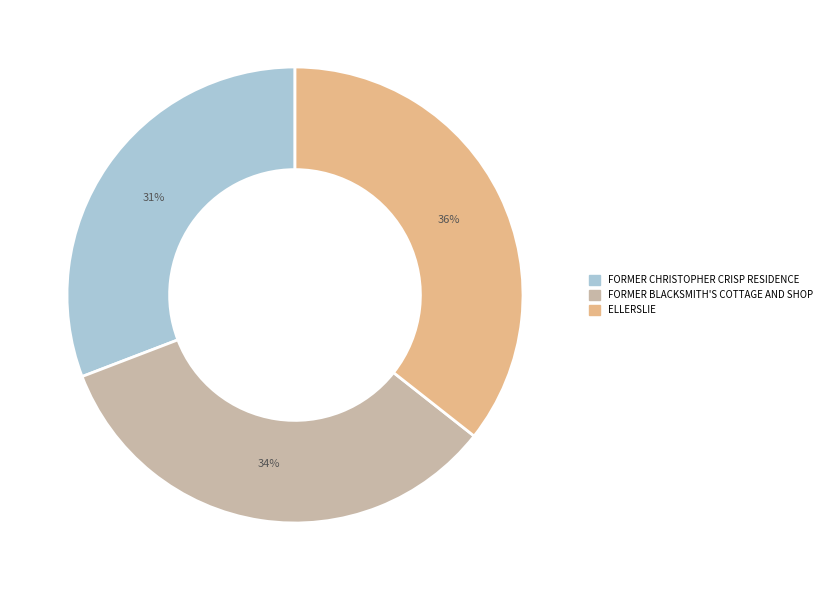

How many segments does this pie chart have?

3